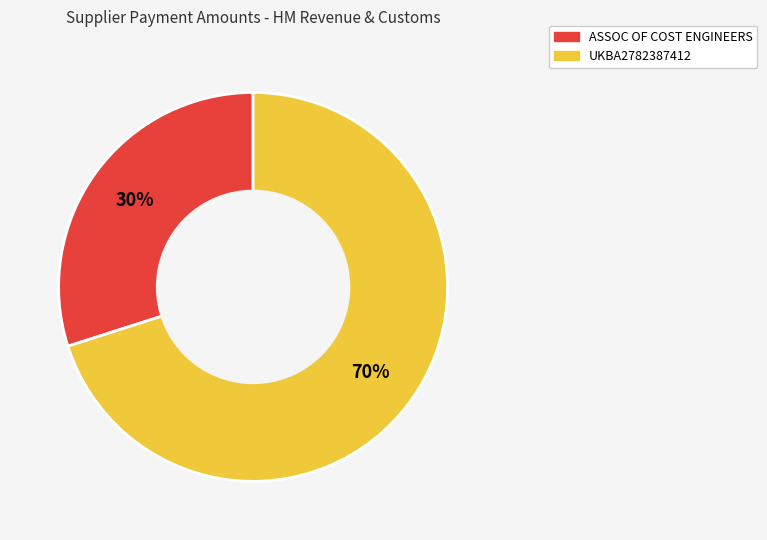

Rank the categories by value from lowest to highest.

ASSOC OF COST ENGINEERS, UKBA2782387412